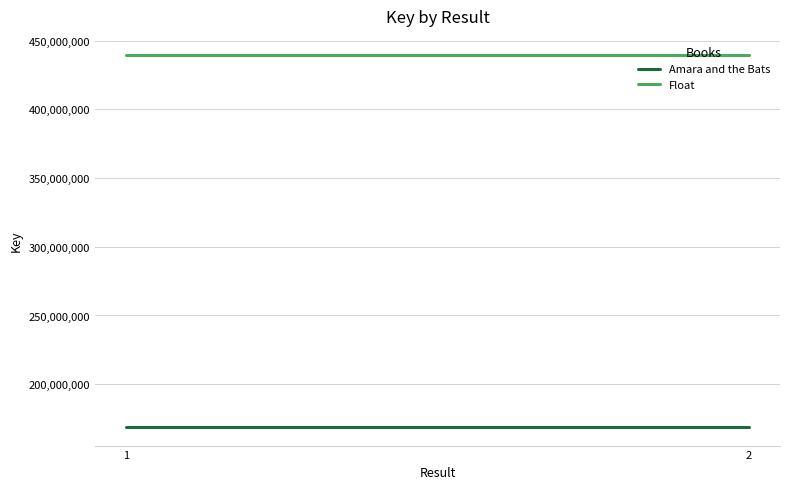

List the labels in order of Amara and the Bats value, largest first.

1, 2